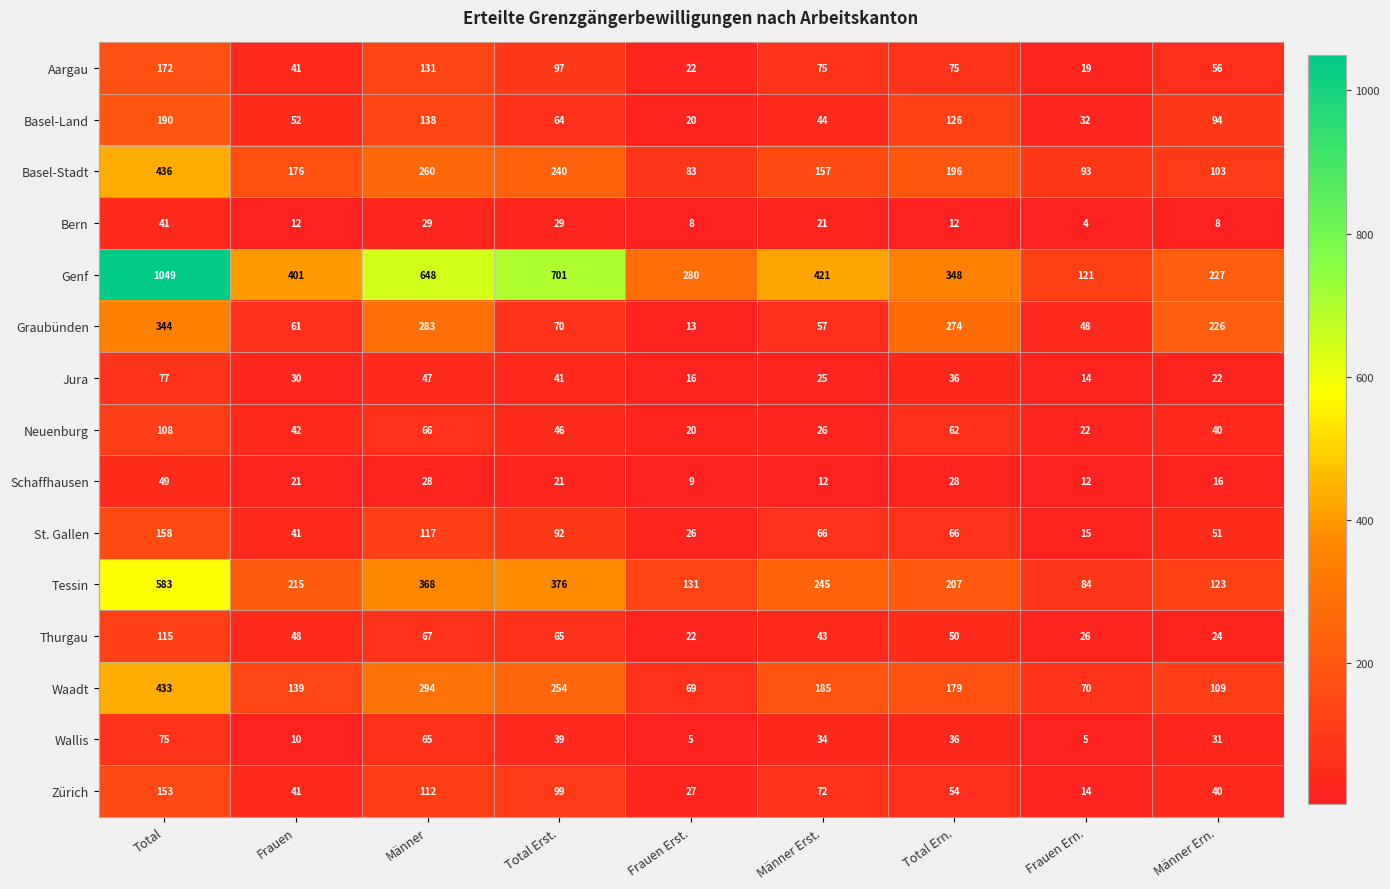

Which label corresponds to the smallest value in the chart?

Frauen Ern.